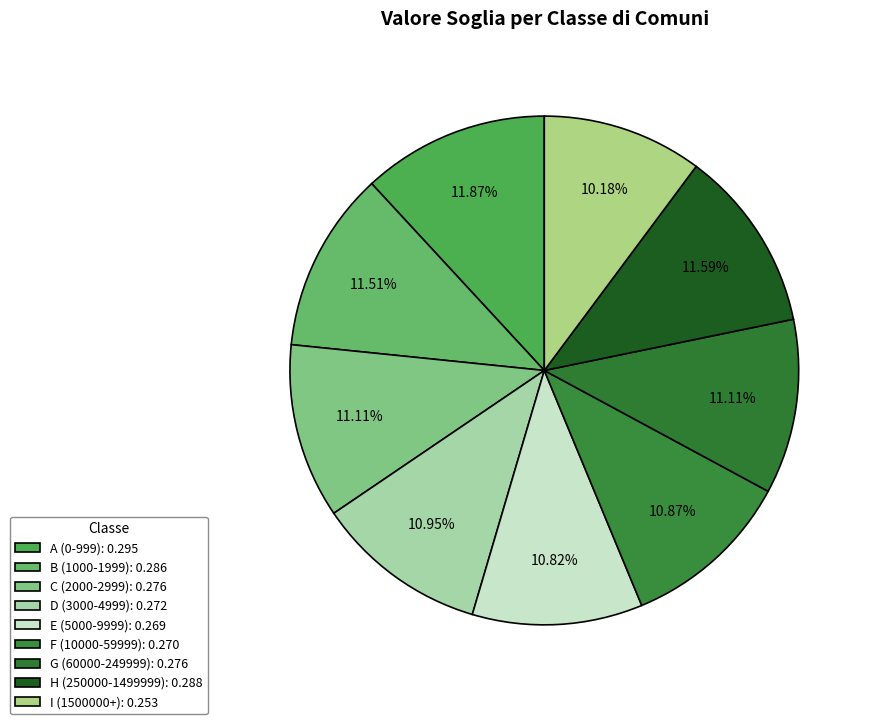

How many slices are in this pie chart?

9